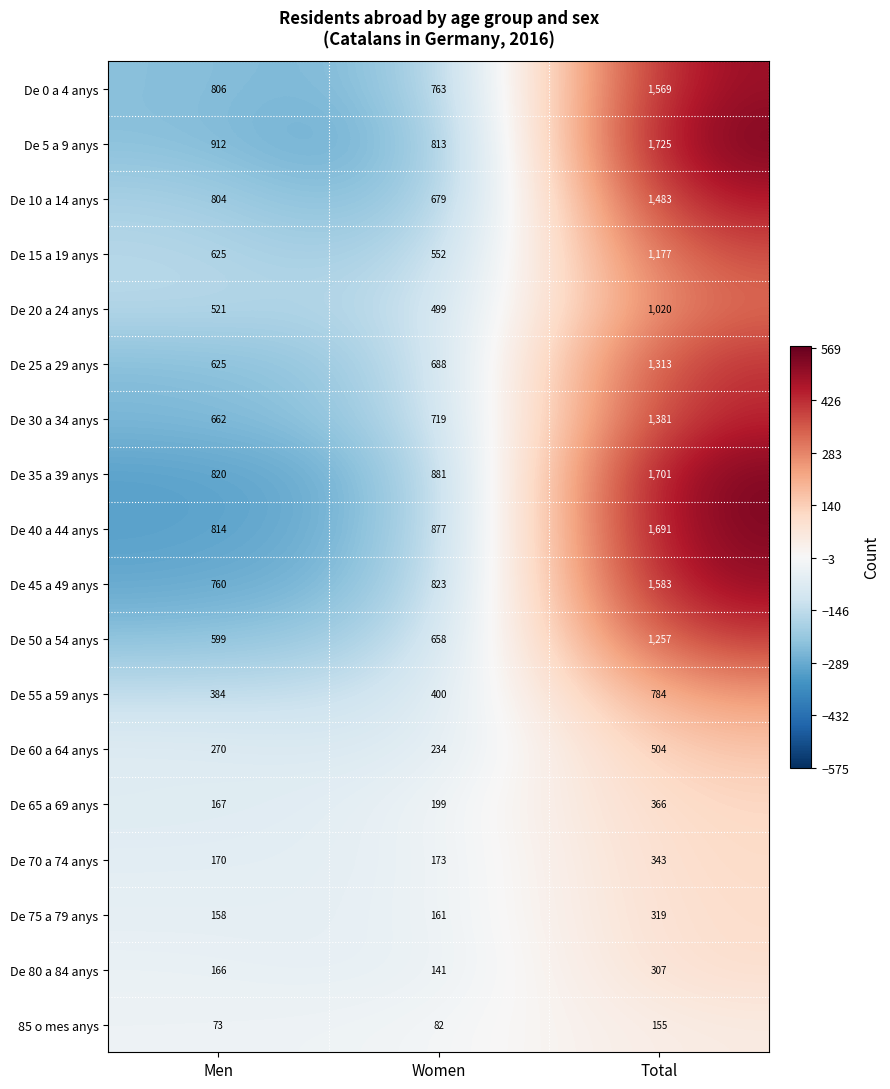

Count the number of data series in this chart.

18